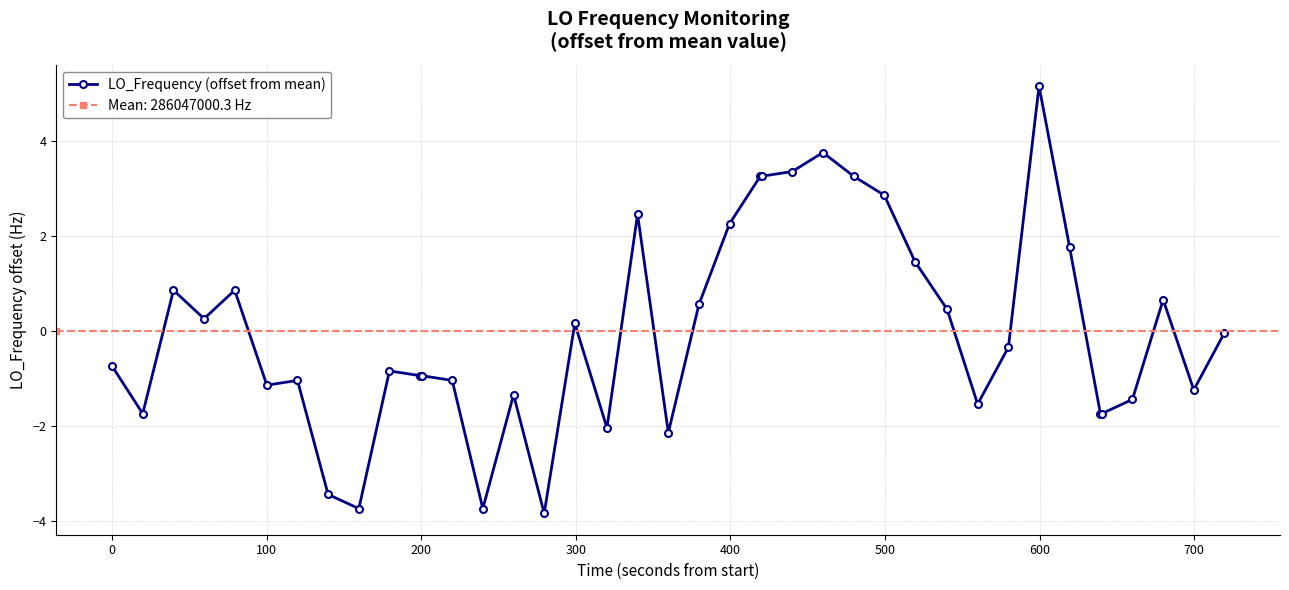

What is the highest value of the LO_Frequency (offset from mean) series?

5.2